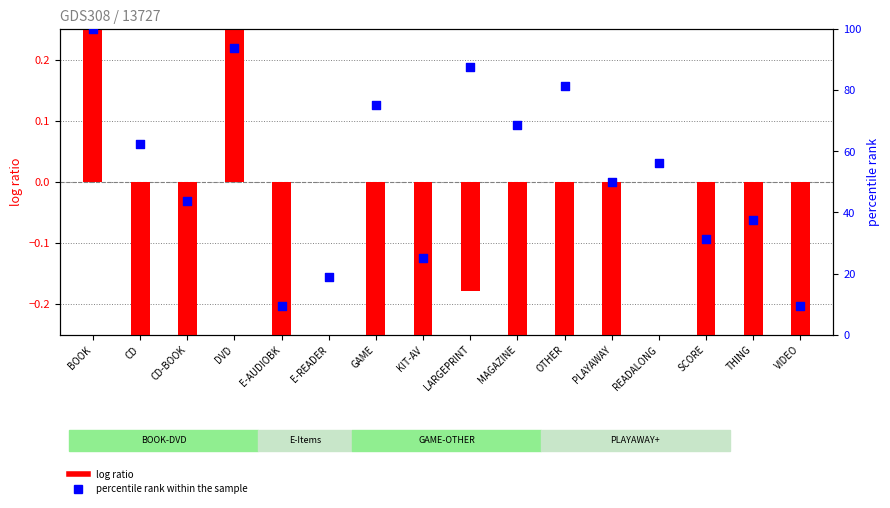

What are all the series names shown in the legend?

log ratio, percentile rank within the sample